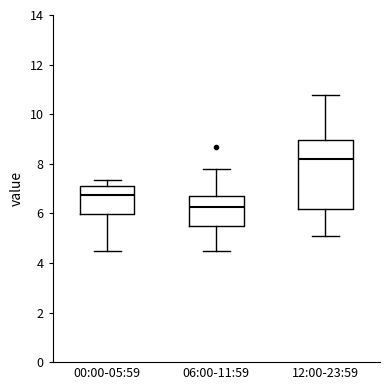

Which box's median line is the lowest?

06:00-11:59